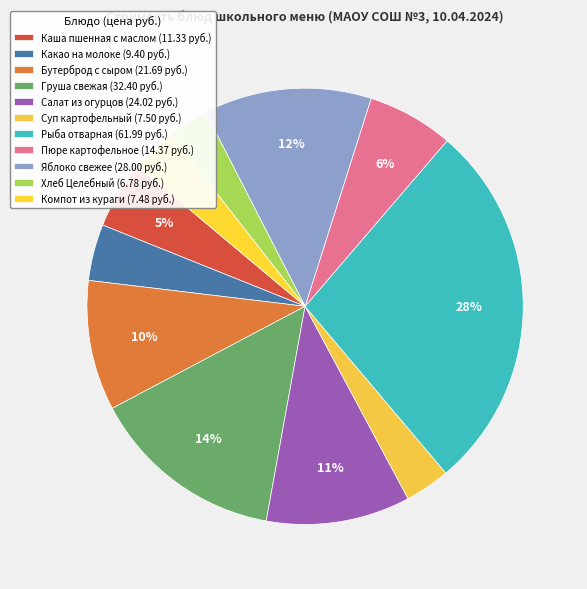

What percentage is NOT represented by Хлеб Целебный?

97.0%